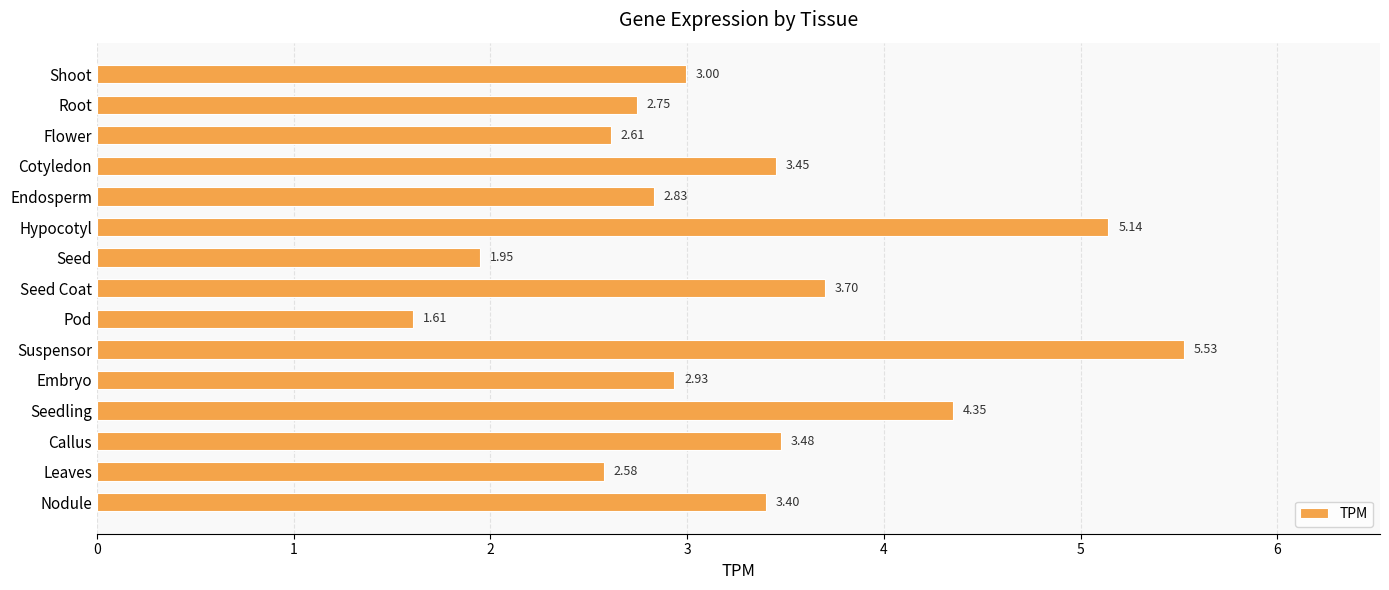

Which label corresponds to the smallest value in the chart?

Pod